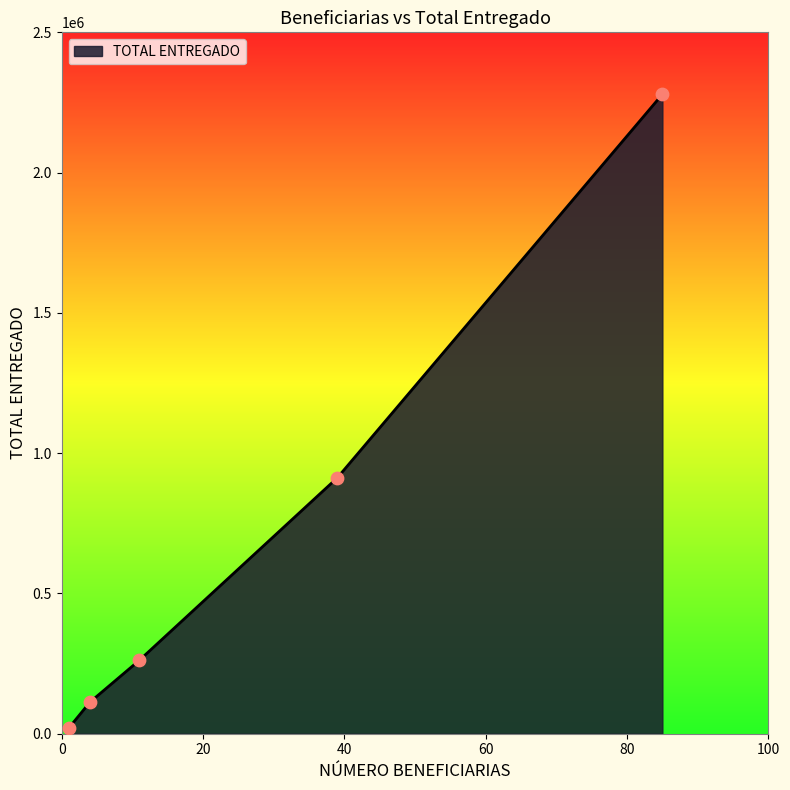

True or false: the data has more than 2 interior local peaks.

False